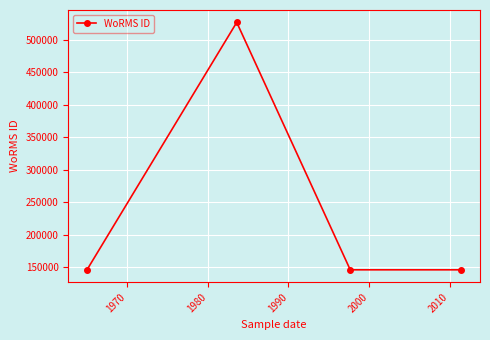

What is the value of the 2nd point from the left?

526941